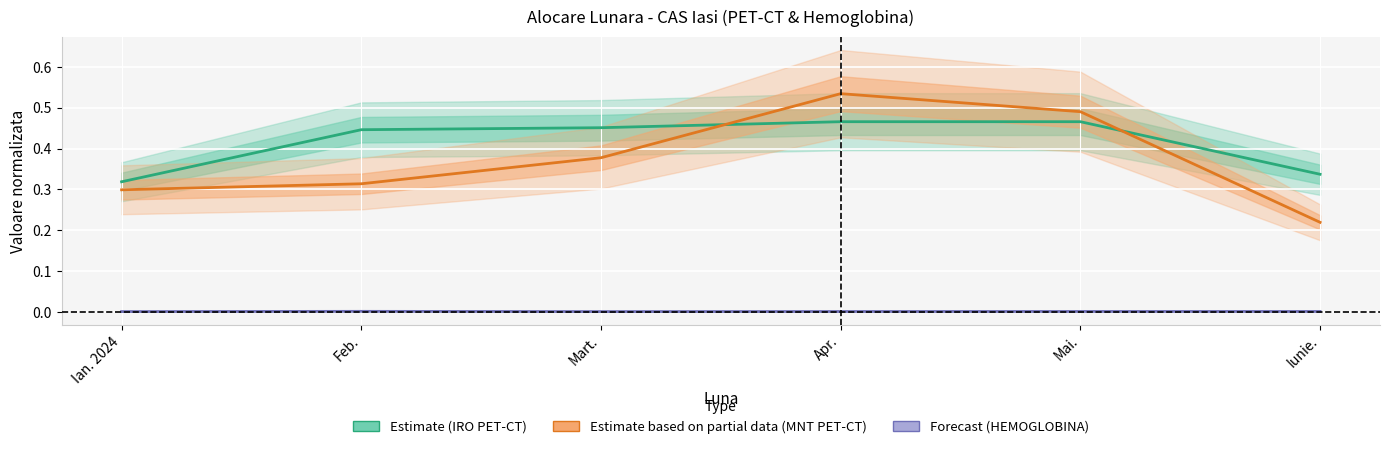

The MNT HEALTHCARE PET-CT (Partial) series shows 0.6 at Mart.. True or false?

False